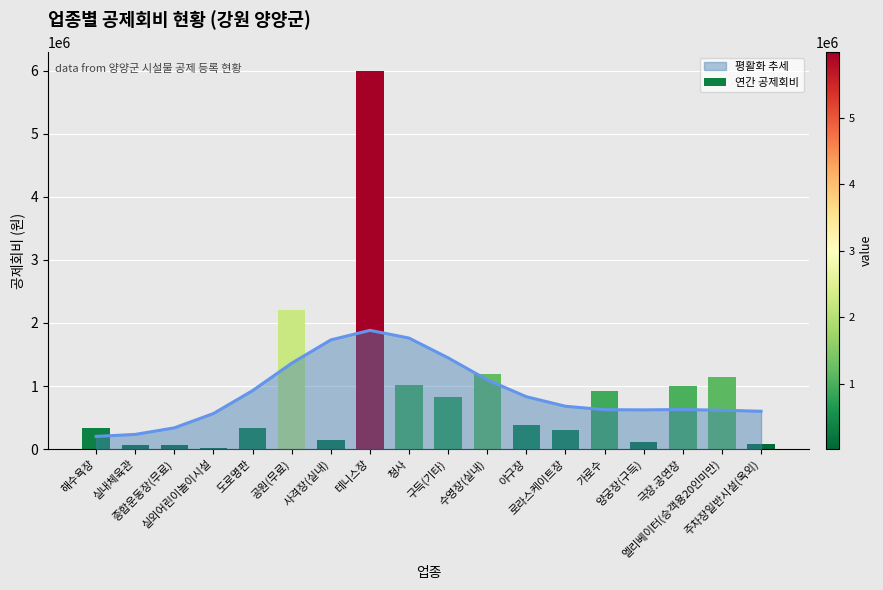

Rank the categories by value from lowest to highest.

실외어린이놀이시설, 실내체육관, 종합운동장(무료), 주차장일반시설(옥외), 양궁장(구득), 사격장(실내), 로라스케이트장, 해수욕장, 도로명판, 야구장, 구득(기타), 가로수, 극장.공연장, 청사, 엘리베이터(승객용20인미만), 수영장(실내), 공원(무료), 테니스장